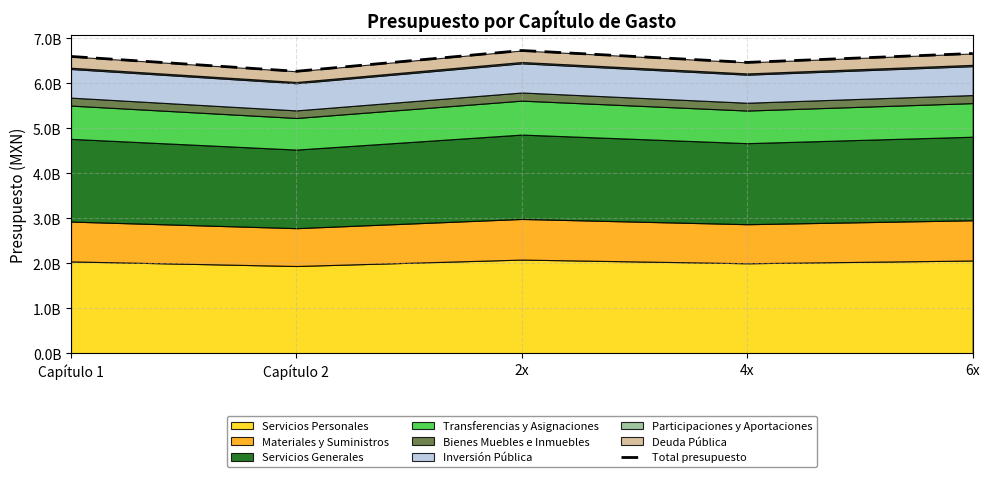

What is the change in value from Capítulo 2 to 2x?

+461761149.2